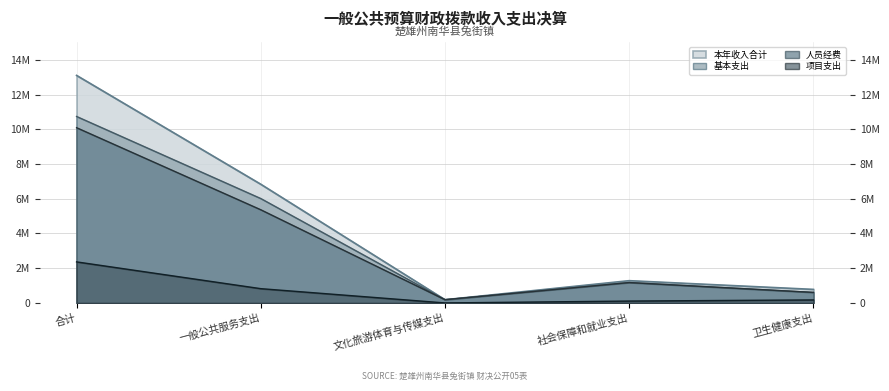

List the series in order of their peak value, highest first.

本年收入合计, 基本支出, 人员经费, 项目支出